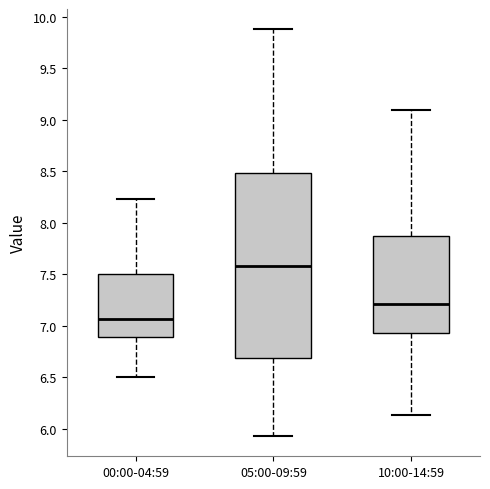

Which box has the lowest median line?

00:00-04:59